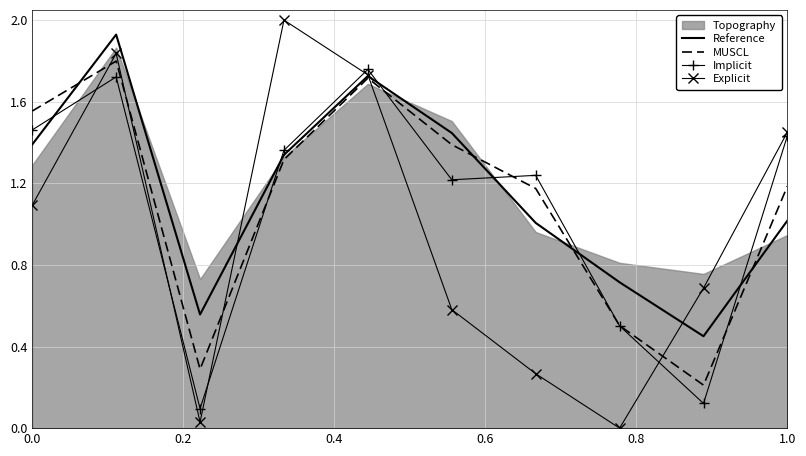

True or false: MUSCL has a value of 2.1 at 0.0.

False